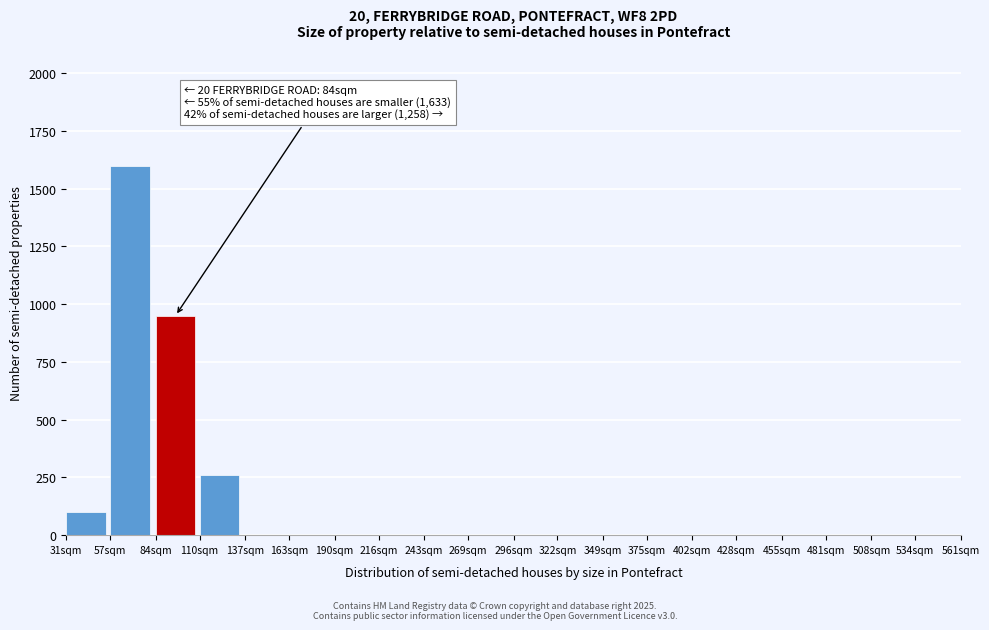

Reading left to right, list all the values displayed in this chart.

31sqm=100	57sqm=1600	84sqm=950	110sqm=260	137sqm=0	163sqm=0	190sqm=0	216sqm=0	243sqm=0	269sqm=0	296sqm=0	322sqm=0	349sqm=0	375sqm=0	402sqm=0	428sqm=0	455sqm=0	481sqm=0	508sqm=0	534sqm=0